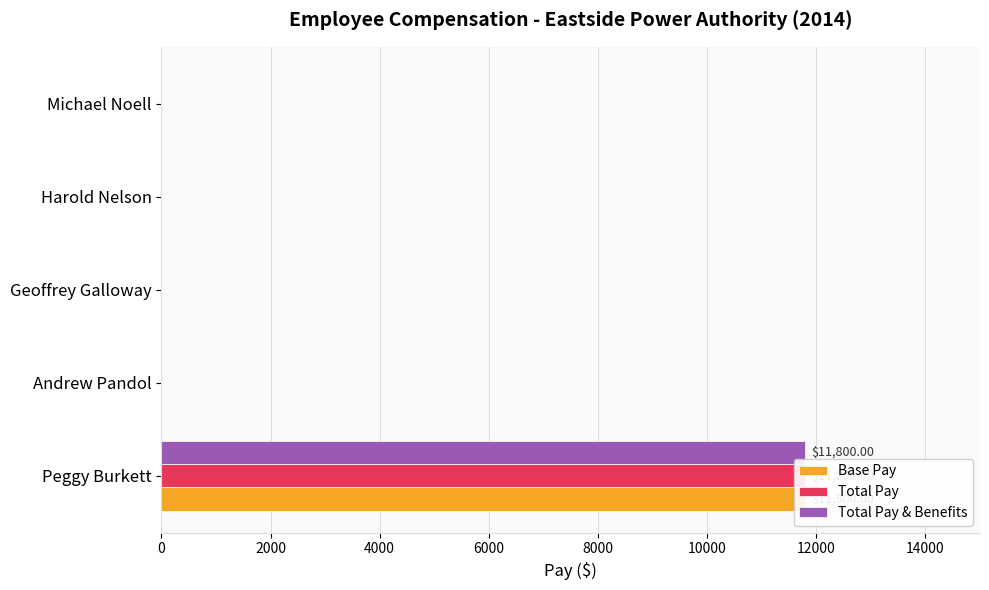

Which series has the widest spread of values?

Base Pay